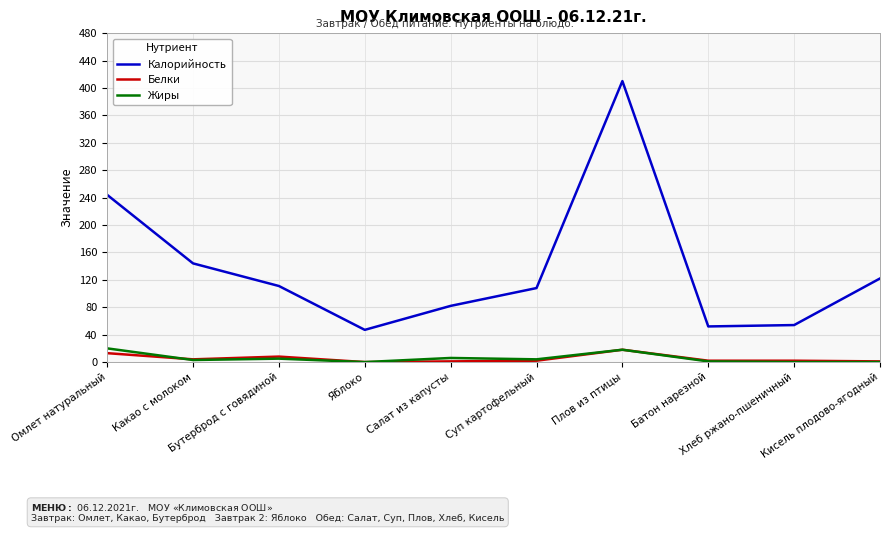

True or false: Жиры has a value of 1 at Батон нарезной.

True